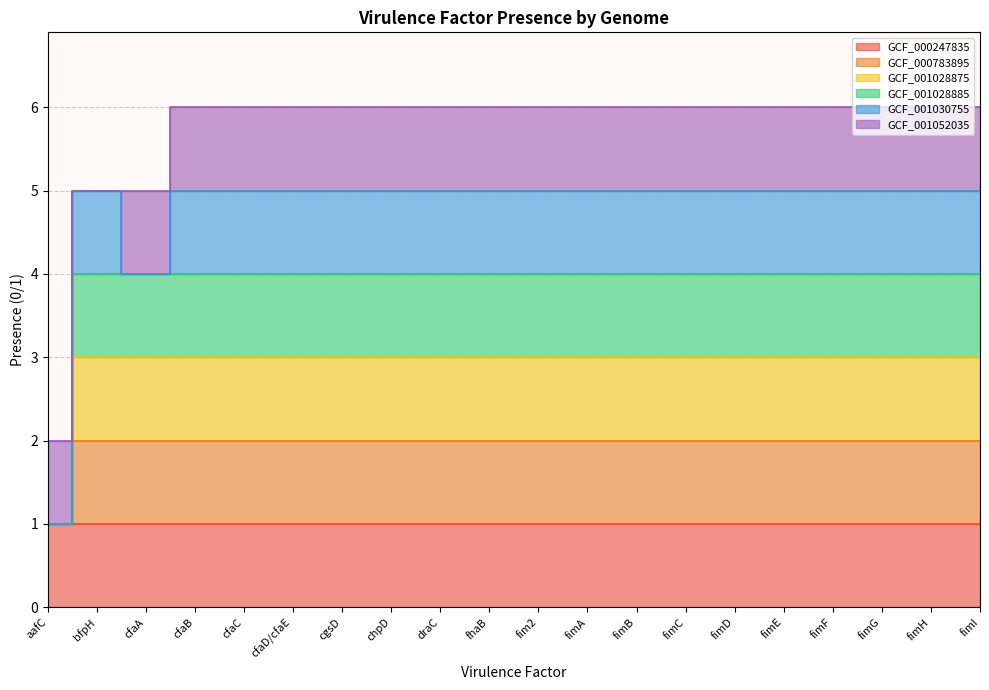

Read the GCF_000783895 value at bfpH.

2